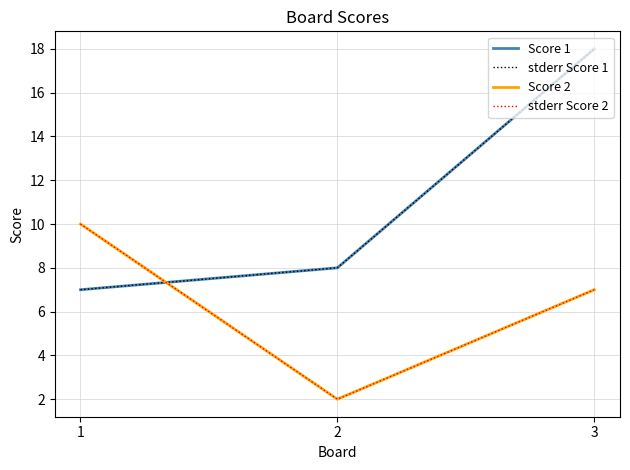

Reading left to right, what are all the values shown in this chart?

Score 1: 1=7	2=8	3=18
stderr Score 1: 1=7	2=8	3=18
Score 2: 1=10	2=2	3=7
stderr Score 2: 1=10	2=2	3=7